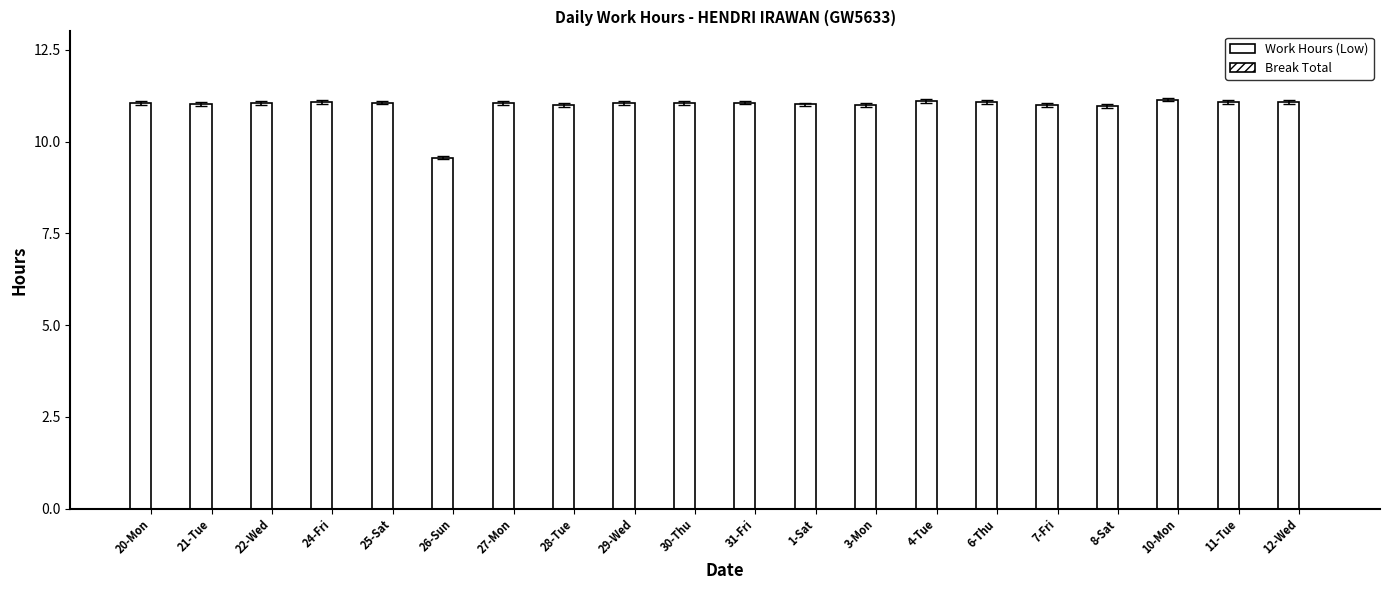

Does the chart contain any negative values?

No